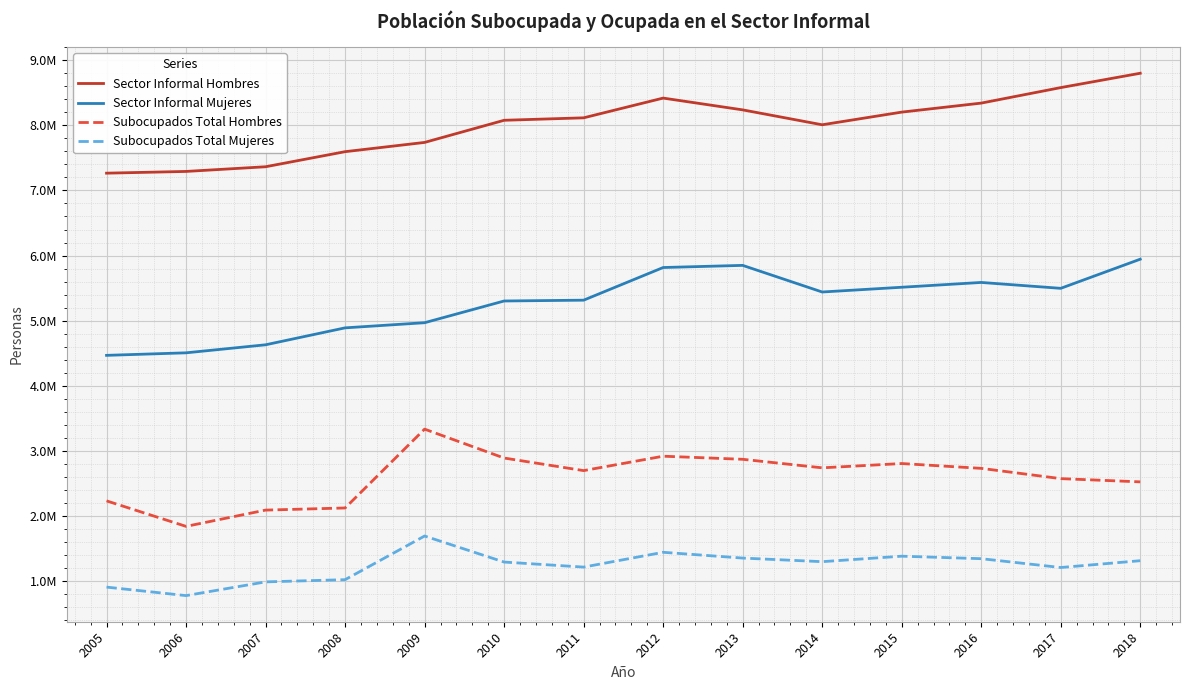

Reading left to right, what are all the values shown in this chart?

Sector Informal Hombres: 7266060	7292668	7364674	7596419	7738772	8079136	8116913	8420341	8239178	8009950	8204607	8343169	8581579	8802216
Sector Informal Mujeres: 4465160	4503964	4627442	4887824	4966910	5300904	5313442	5815434	5848473	5439133	5512151	5586042	5495484	5943433
Subocupados Total Hombres: 2228016	1835785	2085988	2118758	3330790	2886543	2693173	2914661	2867117	2735904	2801867	2727773	2569898	2520015
Subocupados Total Mujeres: 902021	771319	982437	1016307	1687587	1287222	1209764	1437310	1348473	1292986	1377364	1339133	1203296	1308045